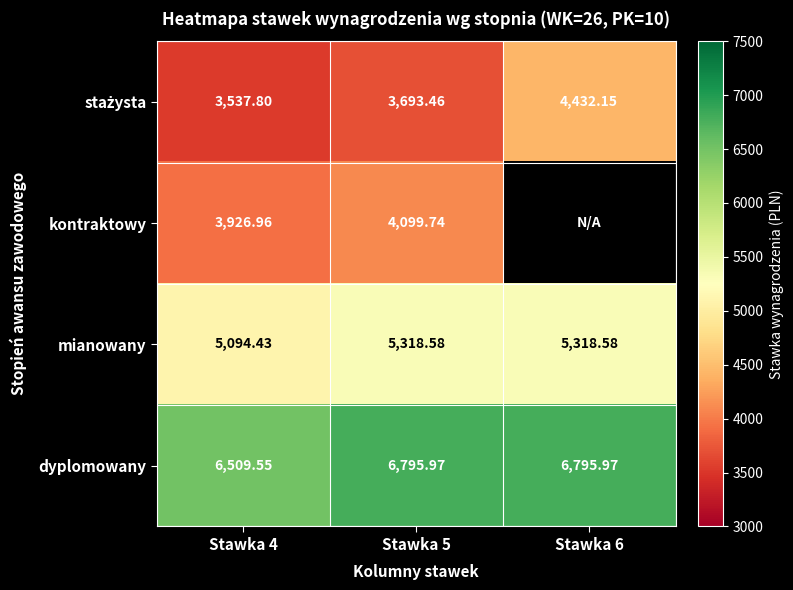

At which category is the sum across all series the highest?

Stawka 5